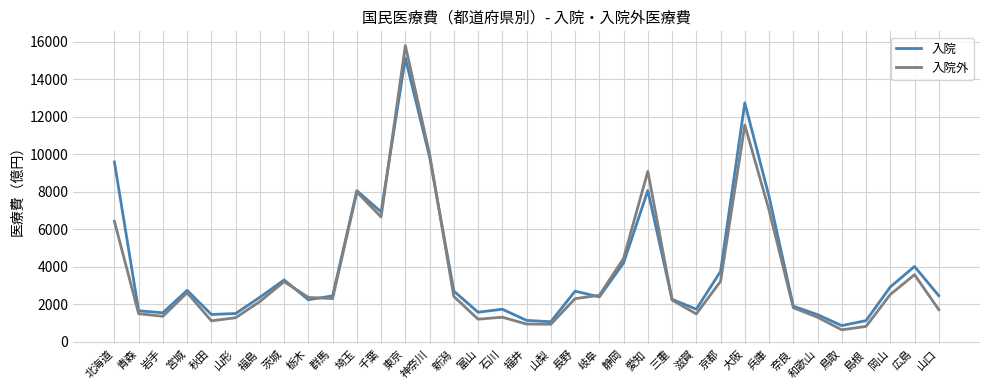

Which series has the largest range (max minus min)?

入院外